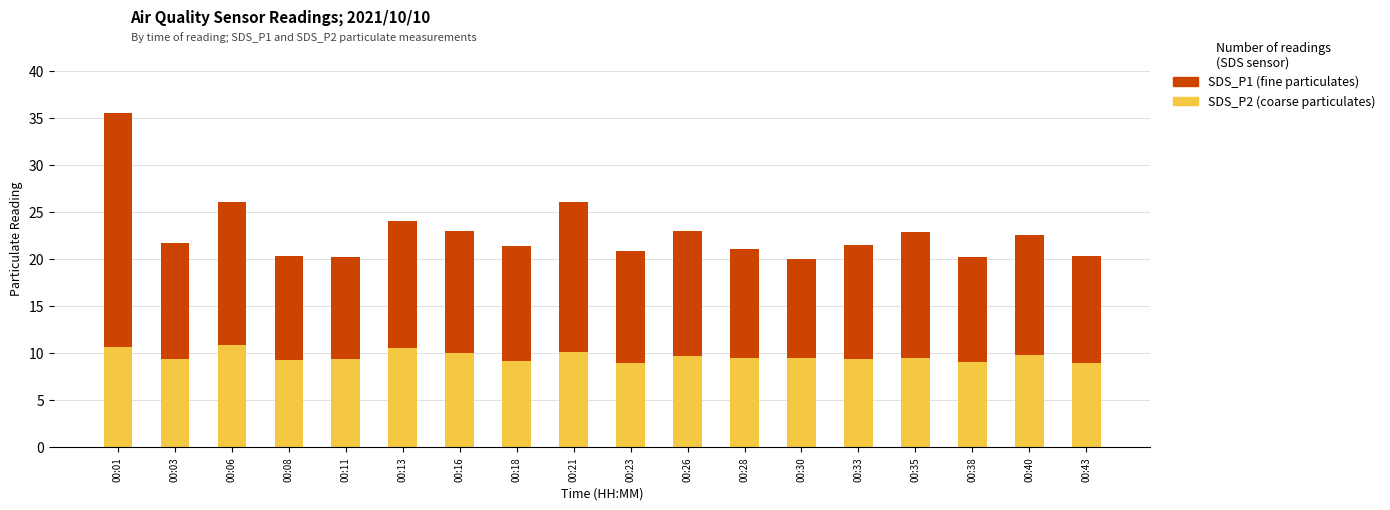

How many bars are there in total?

18